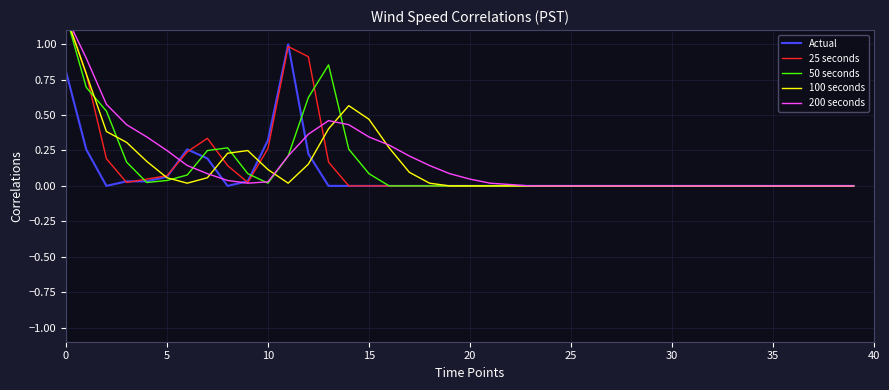

Is the value of Actual at 38 greater than the value of 200 seconds at 15?

No